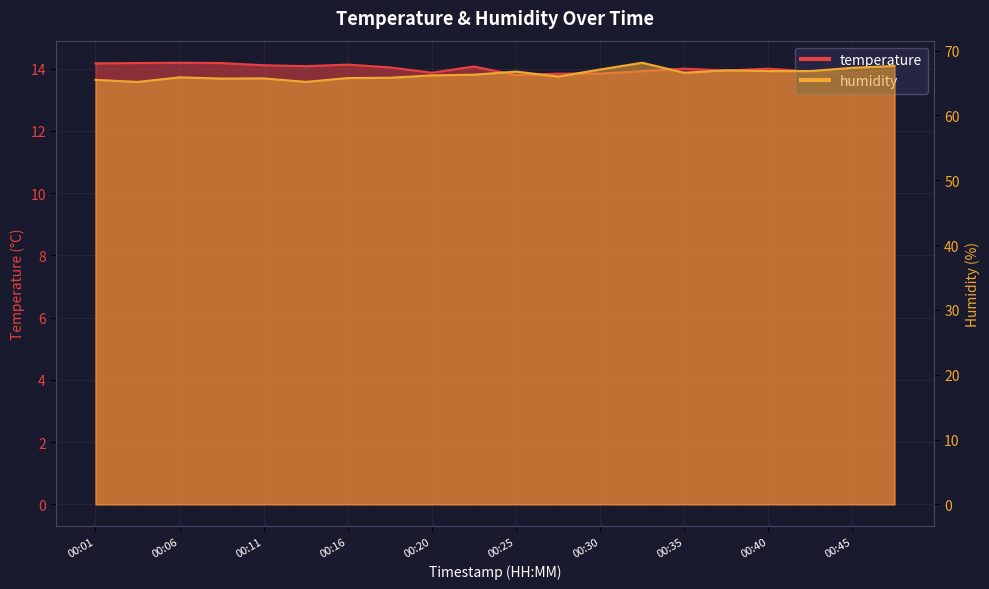

Where does the temperature series first go above 14?

00:01